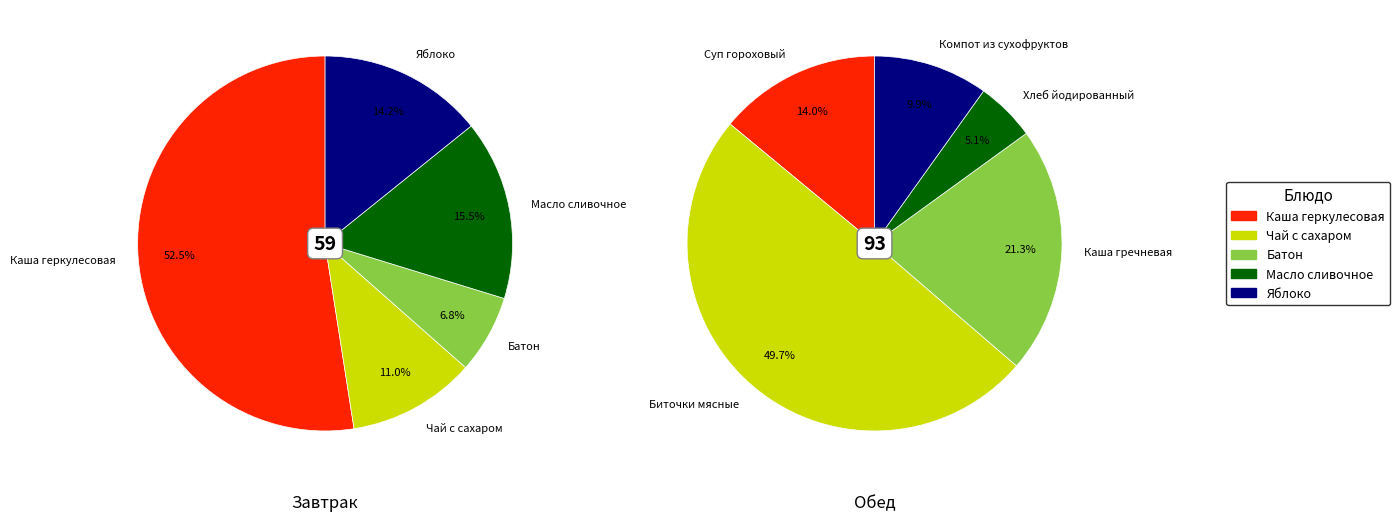

How many slices are in this pie chart?

5